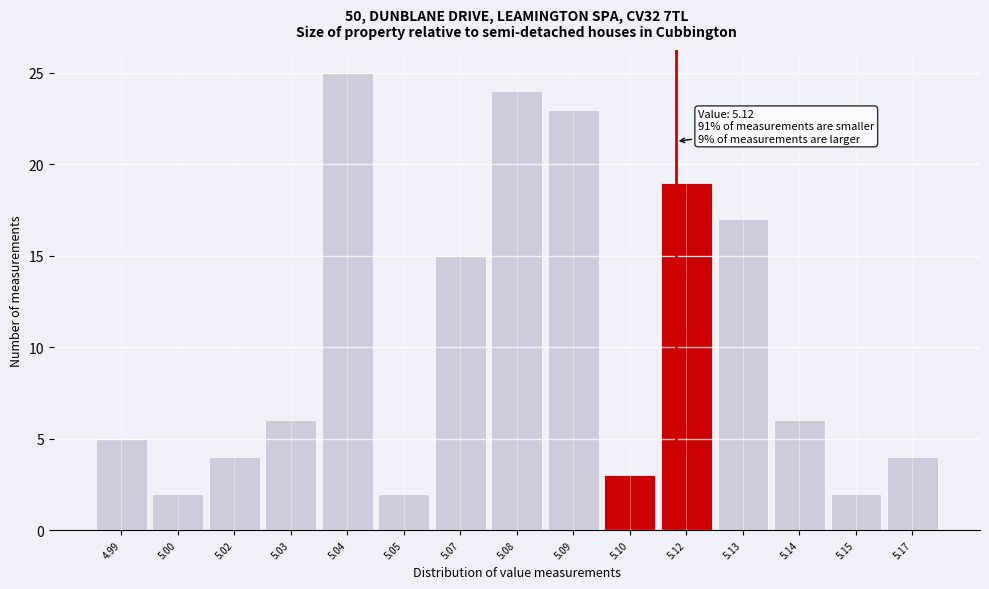

Reading left to right, list all the values displayed in this chart.

4.99=5	5.00=2	5.02=4	5.03=6	5.04=25	5.05=2	5.07=15	5.08=24	5.09=23	5.10=3	5.12=19	5.13=17	5.14=6	5.15=2	5.17=4